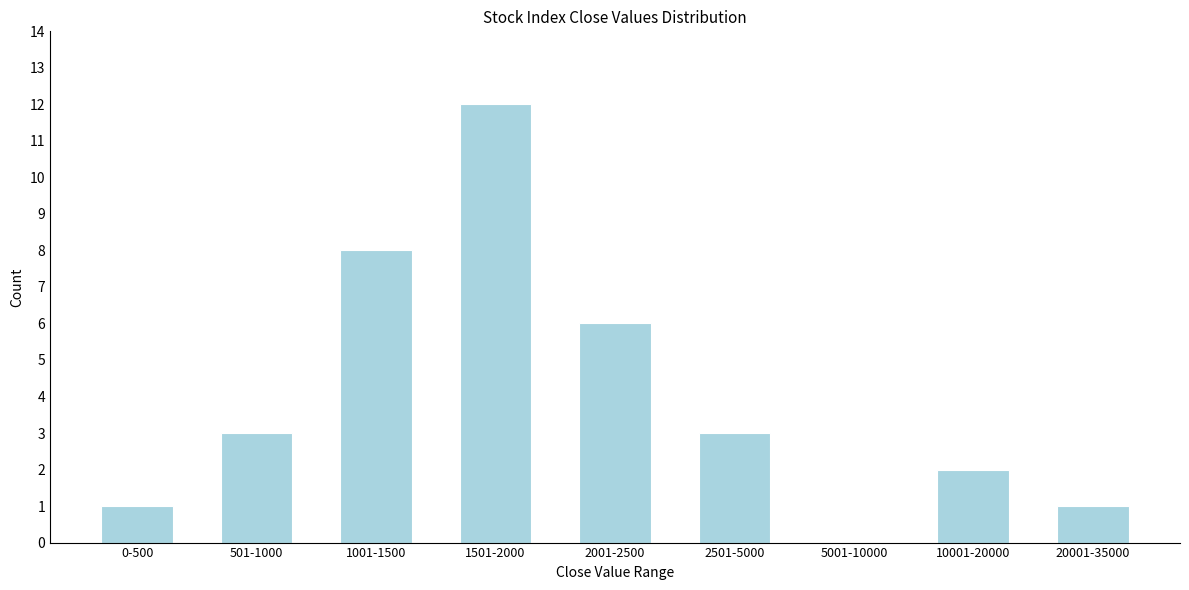

Reading right to left, what are all the values shown in this chart?

20001-35000=1	10001-20000=2	5001-10000=0	2501-5000=3	2001-2500=6	1501-2000=12	1001-1500=8	501-1000=3	0-500=1